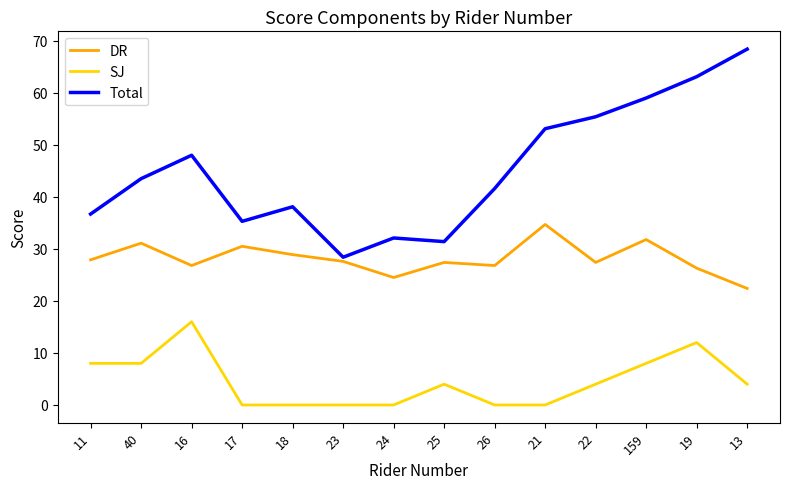

What is the difference between the SJ values at 25 and 11?

4.0